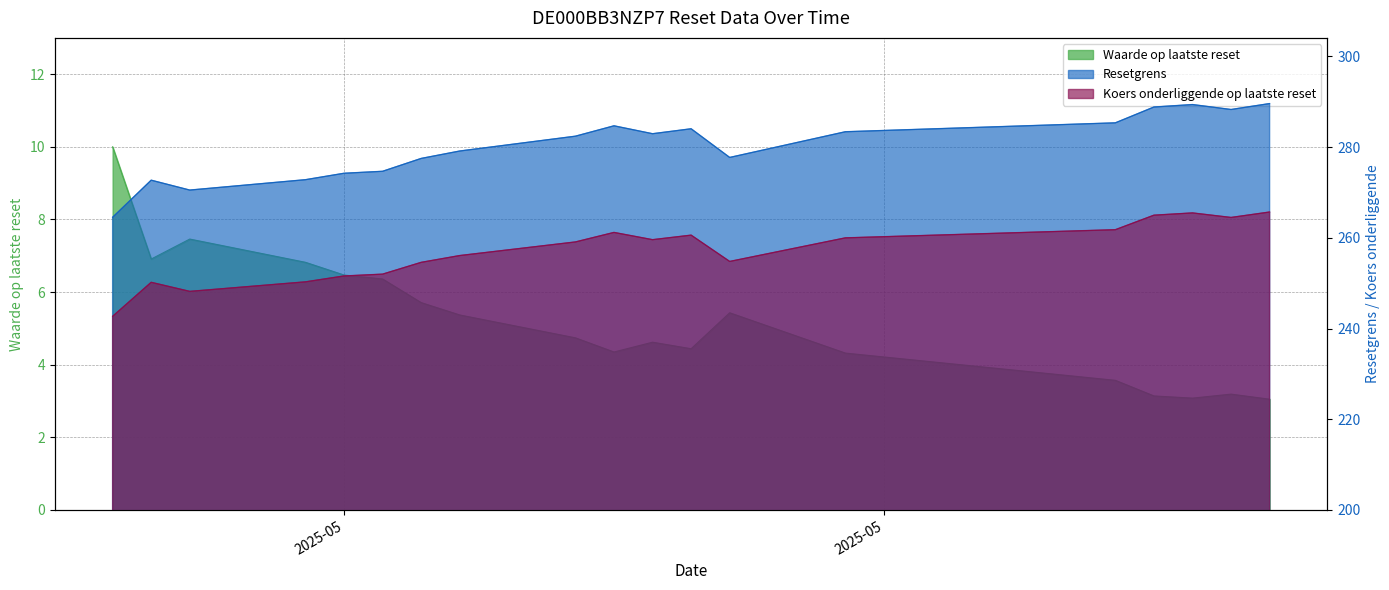

Which category has the highest value in the Waarde op laatste reset series?

2025-05-07